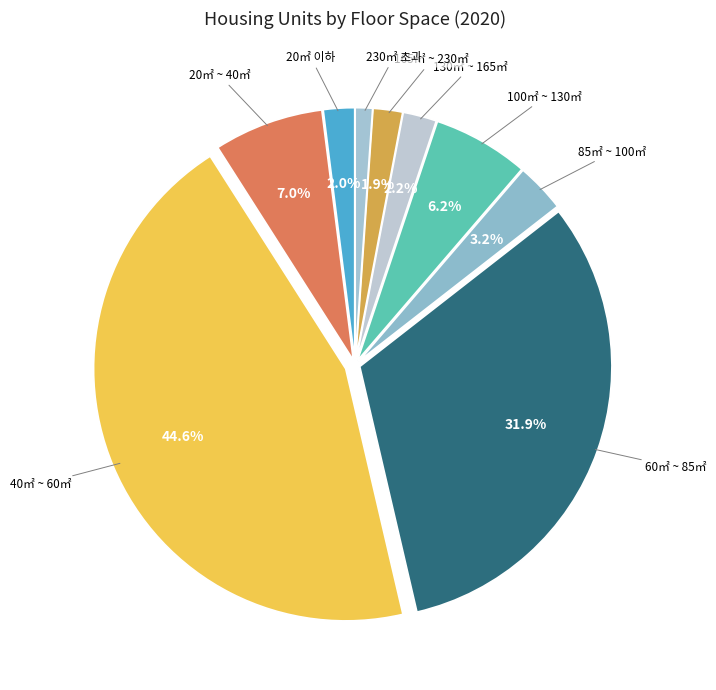

To the nearest percent, what is the difference between the 85㎡ ~ 100㎡ and 20㎡ 이하 slice percentages?

1%